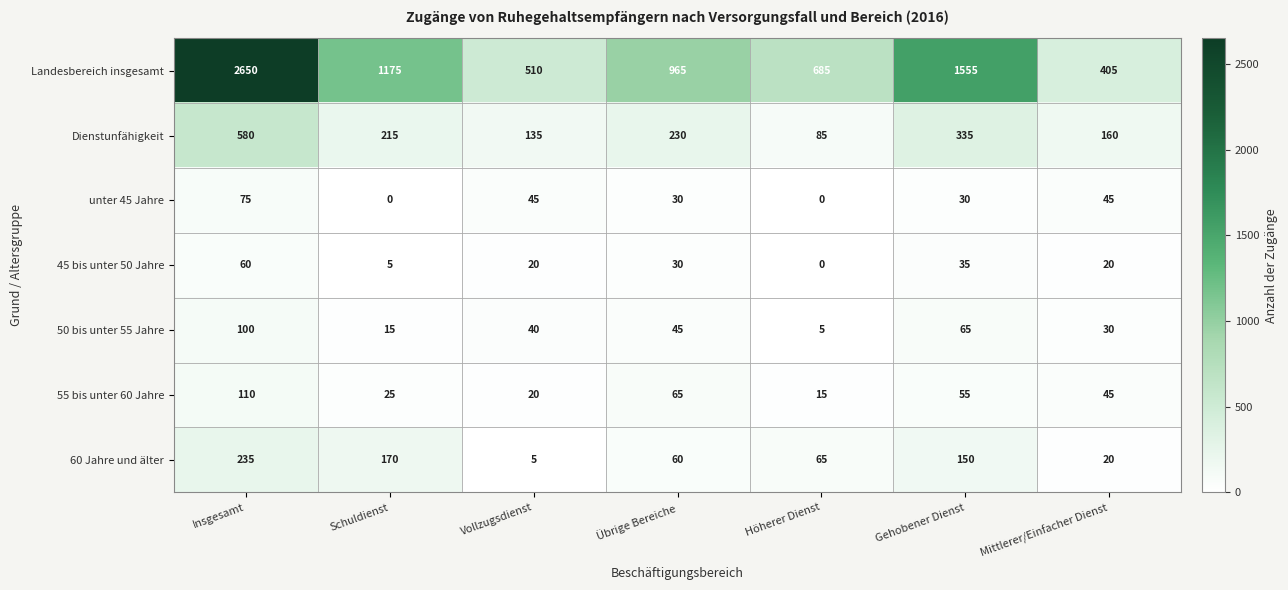

Which series has the widest spread of values?

Landesbereich insgesamt